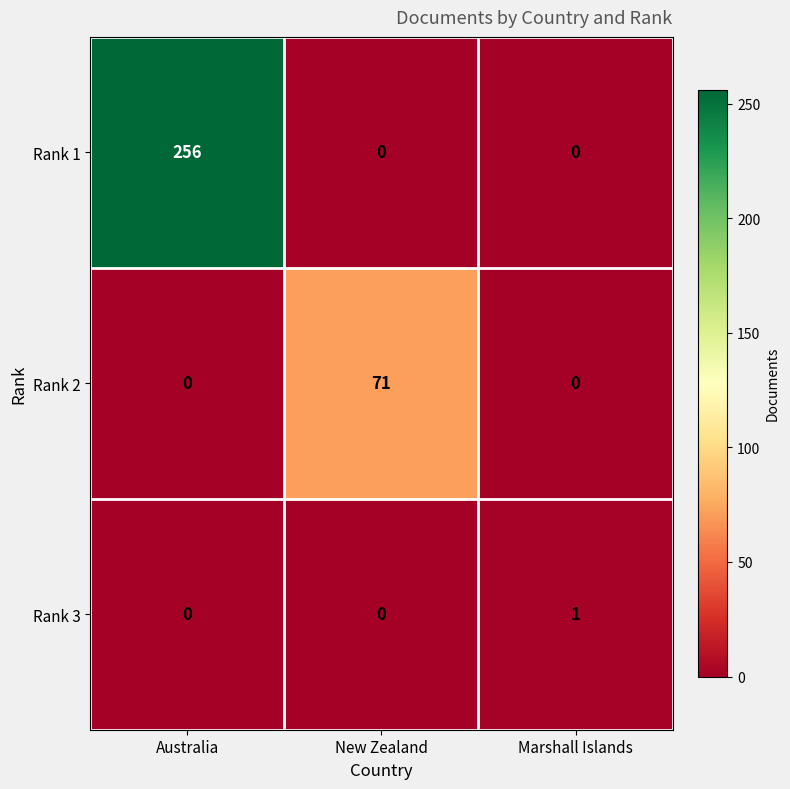

Reading left to right, extract all data points from this chart.

Rank 1: Australia=256	New Zealand=0	Marshall Islands=0
Rank 2: Australia=0	New Zealand=71	Marshall Islands=0
Rank 3: Australia=0	New Zealand=0	Marshall Islands=1